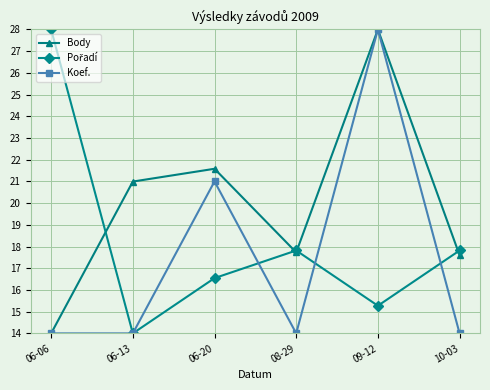

What is the spread (max minus min) of values at 06-06?

14.0